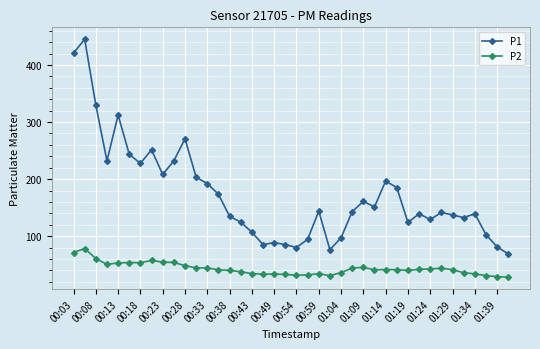

What is the maximum value shown in the chart?

445.1